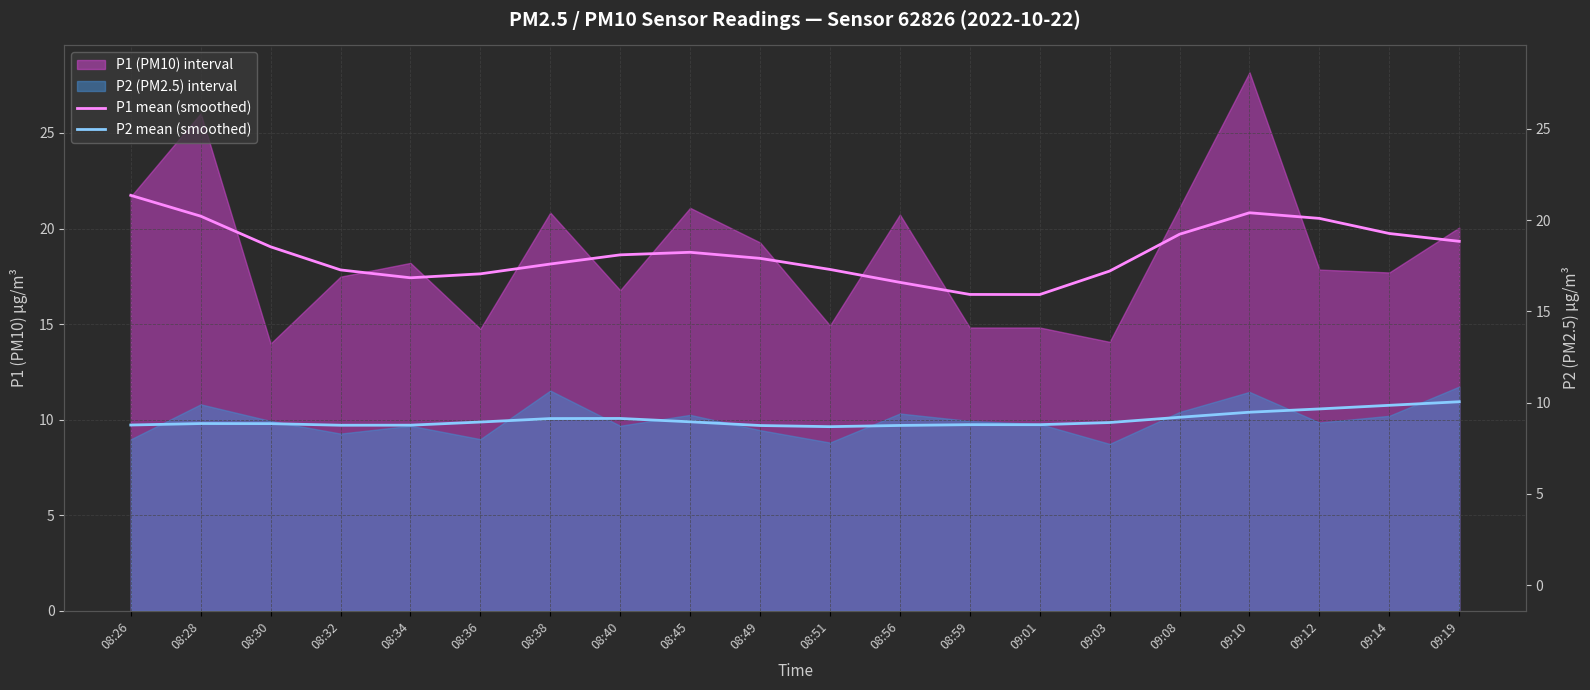

What is the difference between the maximum and minimum values in the P2 mean (smoothed) series?

1.3